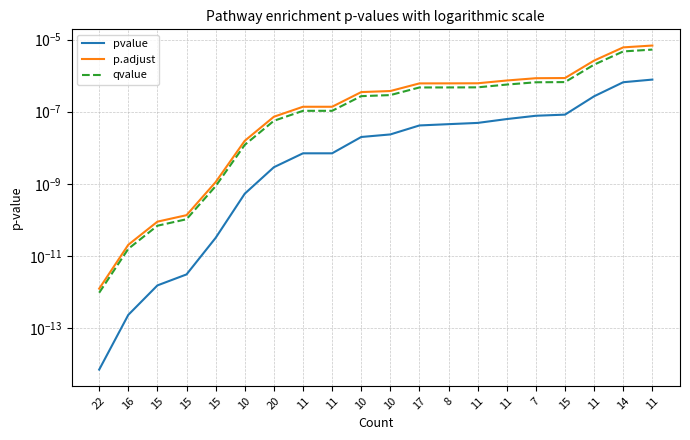

At how many categories does at least one series exceed 0?

20